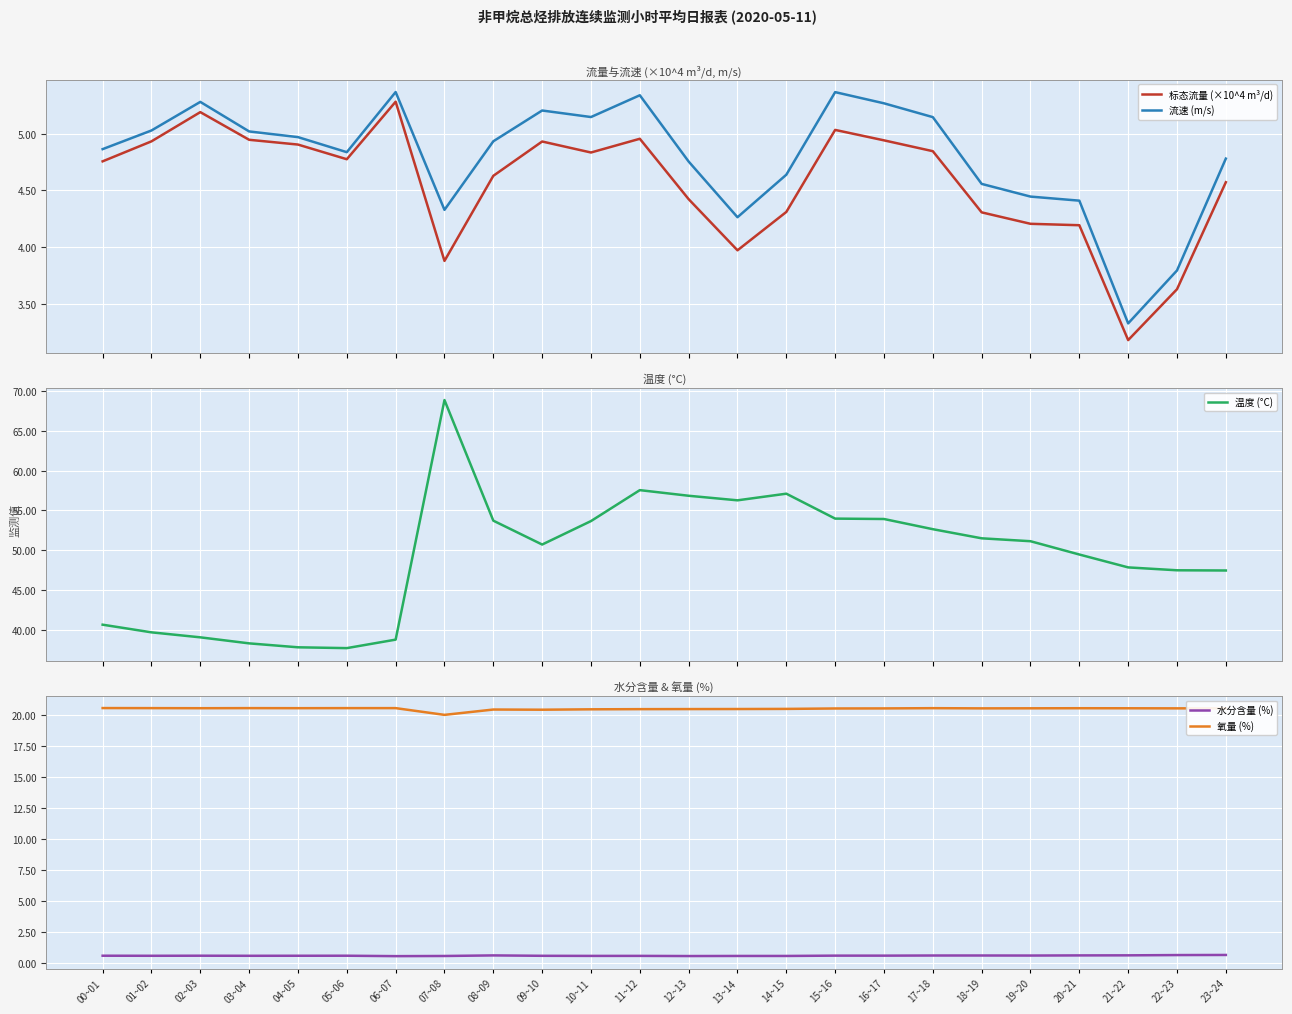

Which series has the largest total across all categories?

温度 (°C)